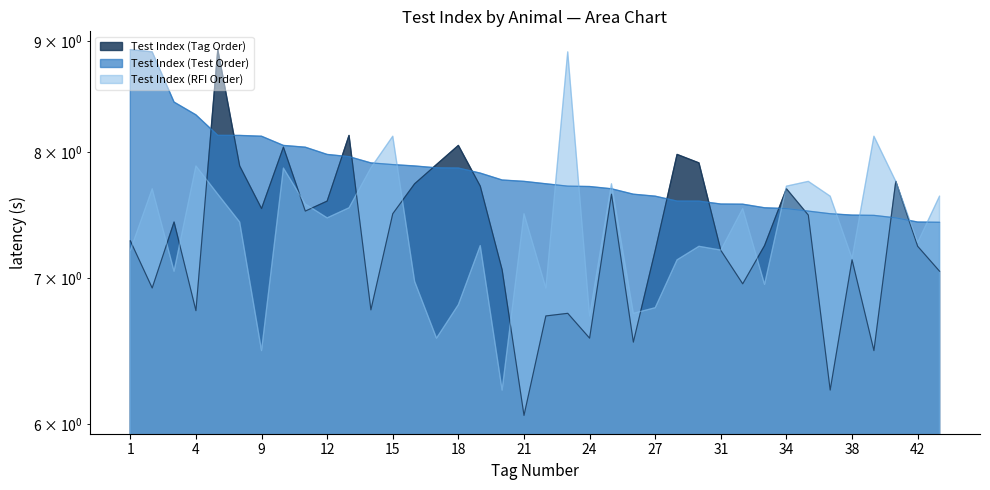

Reading left to right, what are all the values shown in this chart?

Test Index (Tag Order): 1=7.3	2=6.9	3=7.4	4=6.8	5=8.9	8=7.9	9=7.5	10=8.0	11=7.5	12=7.6	13=8.1	14=6.8	15=7.5	16=7.7	17=7.9	18=8.1	19=7.7	20=7.1	21=6.1	22=6.7	23=6.7	24=6.6	25=7.7	26=6.5	27=7.2	28=8.0	29=7.9	31=7.2	32=7.0	33=7.2	34=7.7	36=7.5	37=6.2	38=7.1	40=6.5	41=7.8	42=7.2	43=7.1
Test Index (Test Order): 1=8.9	2=8.9	3=8.4	4=8.3	5=8.1	8=8.1	9=8.1	10=8.1	11=8.0	12=8.0	13=8.0	14=7.9	15=7.9	16=7.9	17=7.9	18=7.9	19=7.8	20=7.8	21=7.8	22=7.7	23=7.7	24=7.7	25=7.7	26=7.7	27=7.6	28=7.6	29=7.6	31=7.6	32=7.6	33=7.5	34=7.5	36=7.5	37=7.5	38=7.5	40=7.5	41=7.5	42=7.4	43=7.4
Test Index (RFI Order): 1=7.2	2=7.7	3=7.1	4=7.9	5=7.7	8=7.4	9=6.5	10=7.9	11=7.6	12=7.5	13=7.5	14=7.9	15=8.1	16=7.0	17=6.6	18=6.8	19=7.2	20=6.2	21=7.5	22=6.9	23=8.9	24=6.7	25=7.7	26=6.7	27=6.8	28=7.1	29=7.2	31=7.2	32=7.5	33=7.0	34=7.7	36=7.8	37=7.6	38=7.1	40=8.1	41=7.8	42=7.3	43=7.6